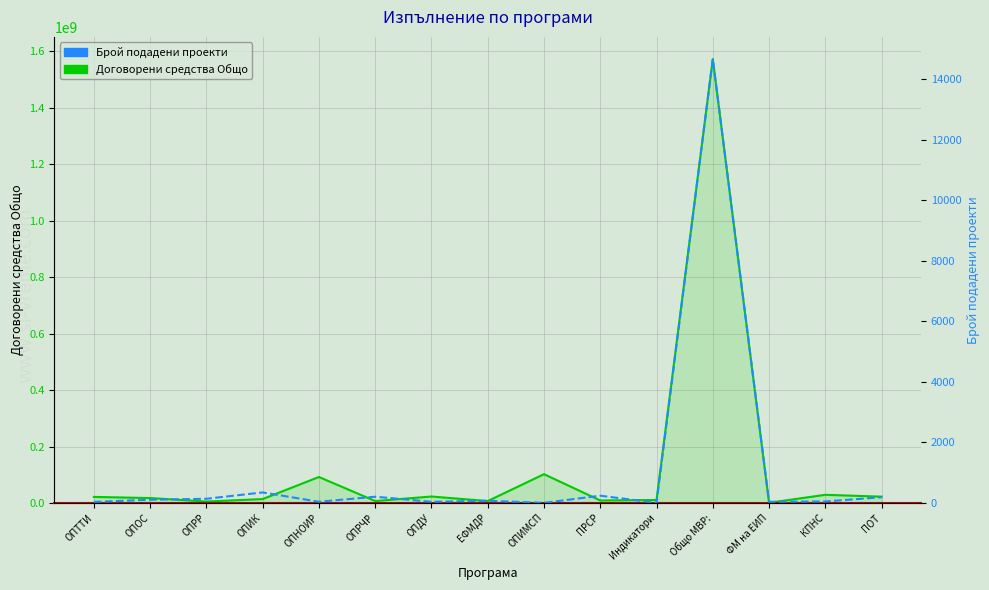

How many data points does each series have?

15